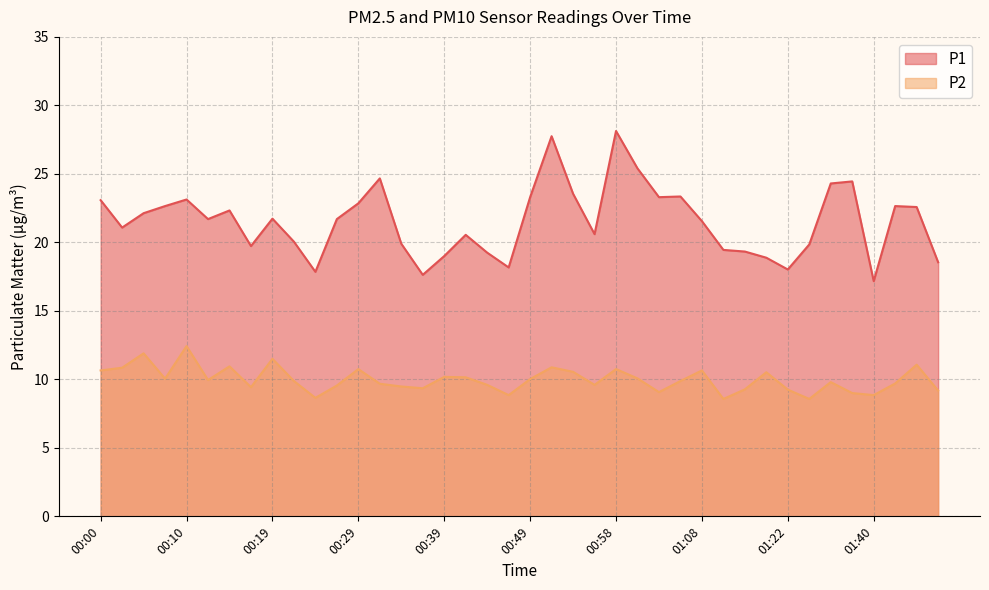

List the series in order of their peak value, highest first.

P1, P2